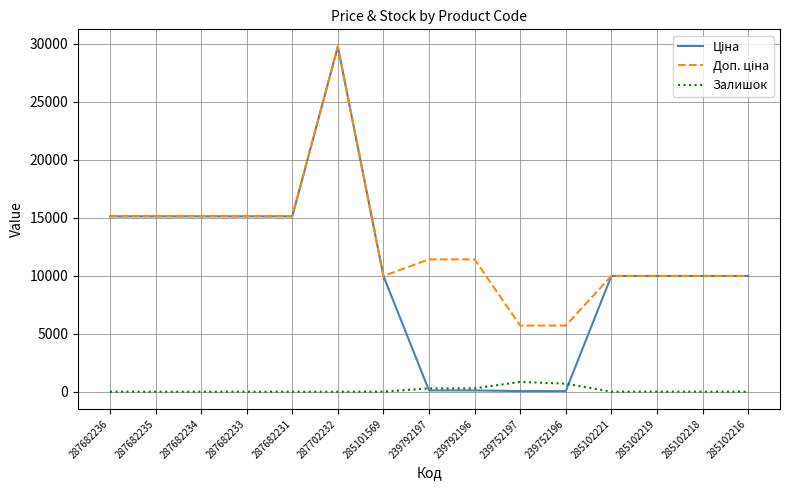

What is the total value across all series at 287682235?

30240.0